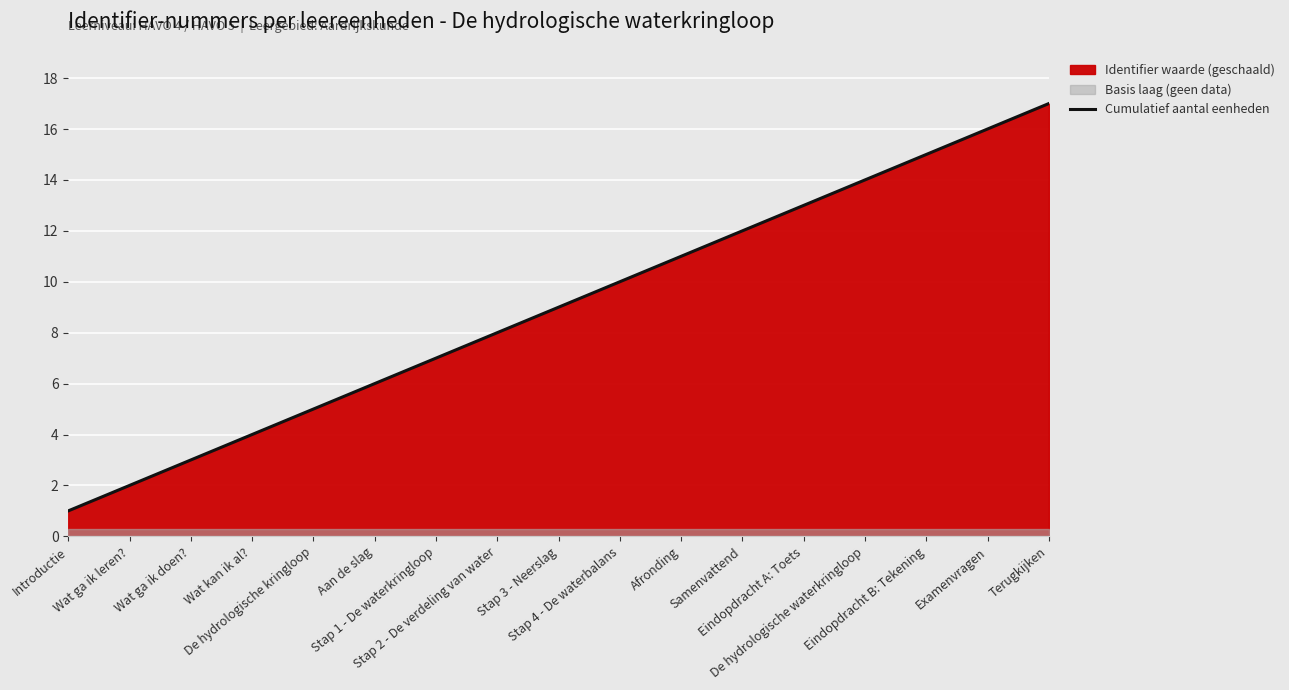

Which label corresponds to the smallest value in the chart?

Introductie